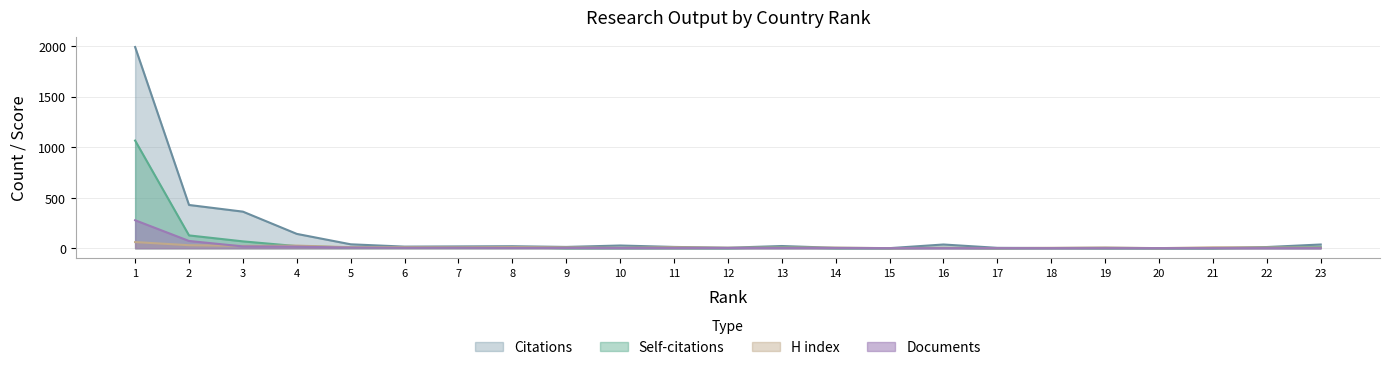

How many data points in Citations are less than 16?

11